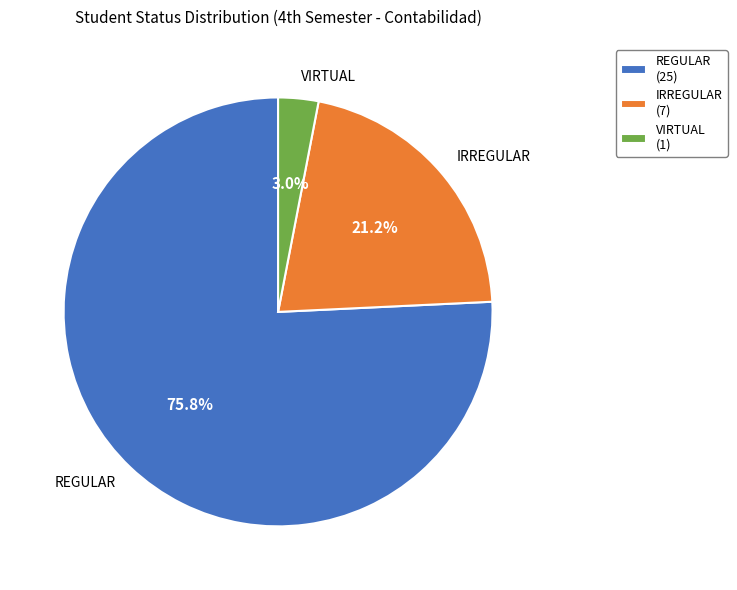

To the nearest percent, what percentage of the pie is VIRTUAL?

3%